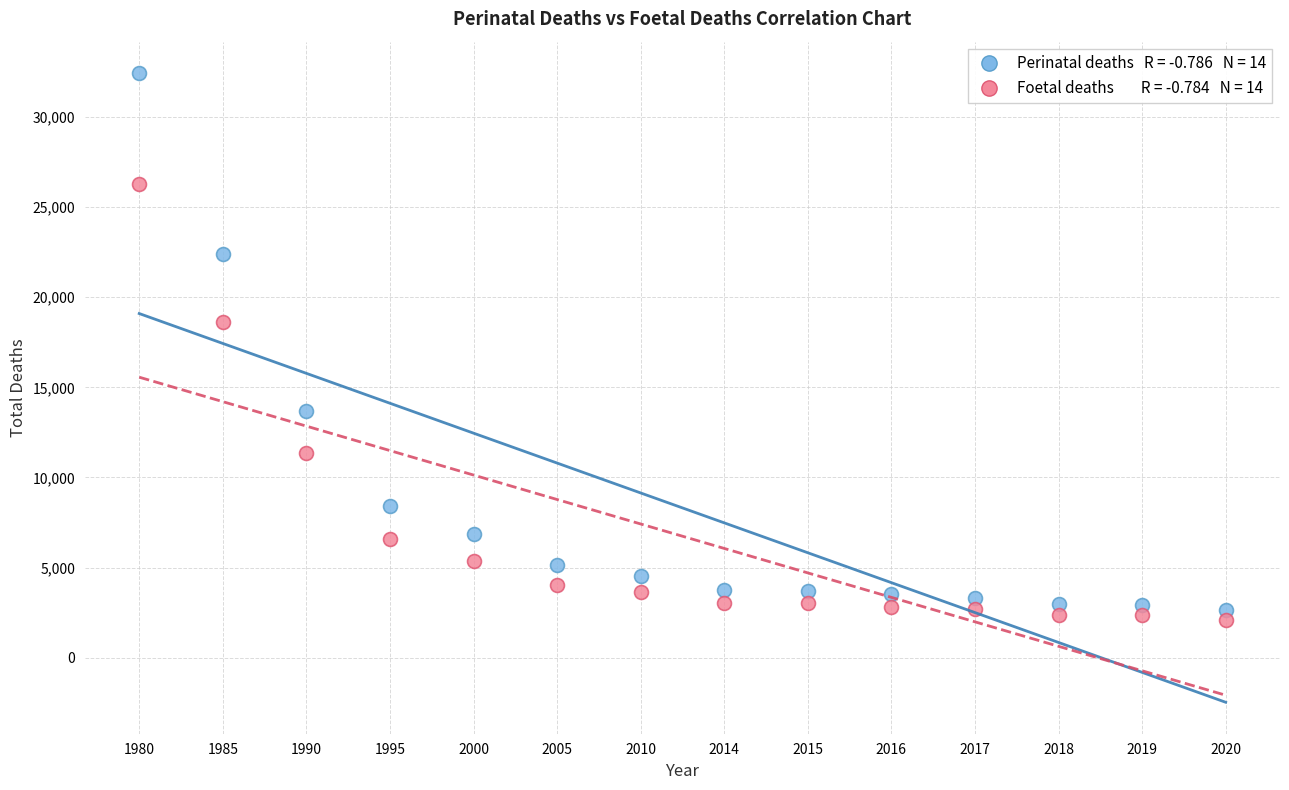

Across all data points, what is the range of Y values (max minus min)?

30310